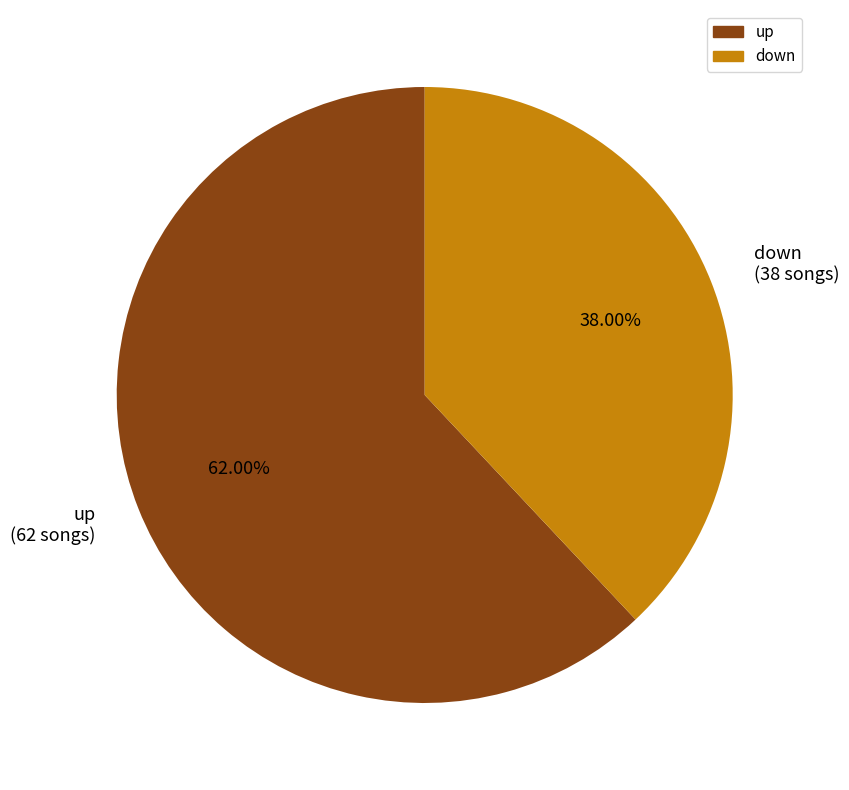

To the nearest percent, what percentage of the pie is up?

62%